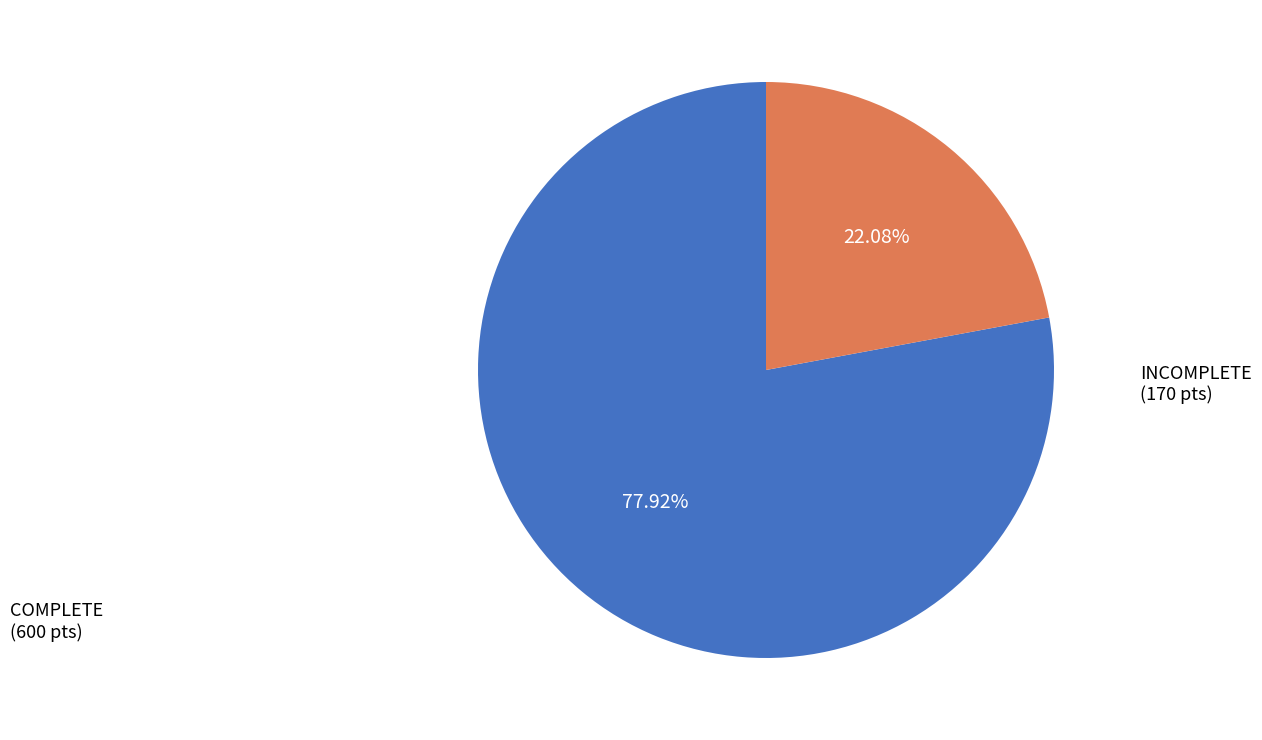

Is there a majority slice in this chart?

Yes